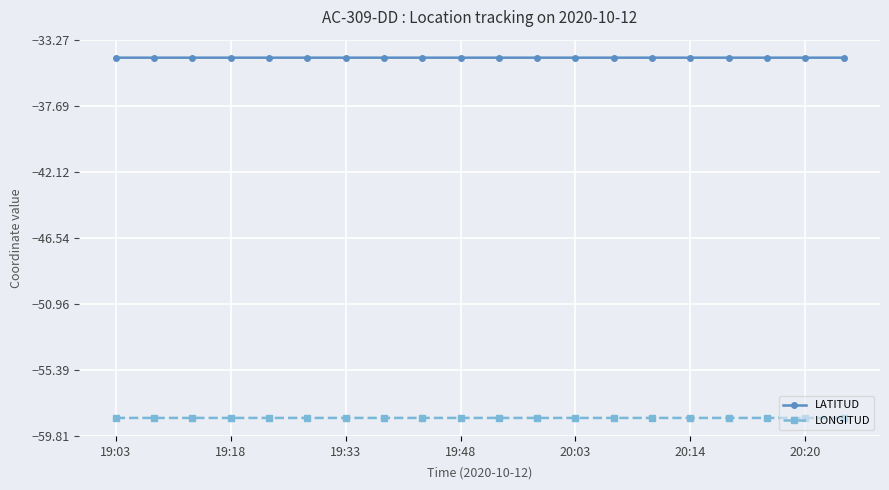

What is the value of the LATITUD point at the 3rd from the left?

-34.5